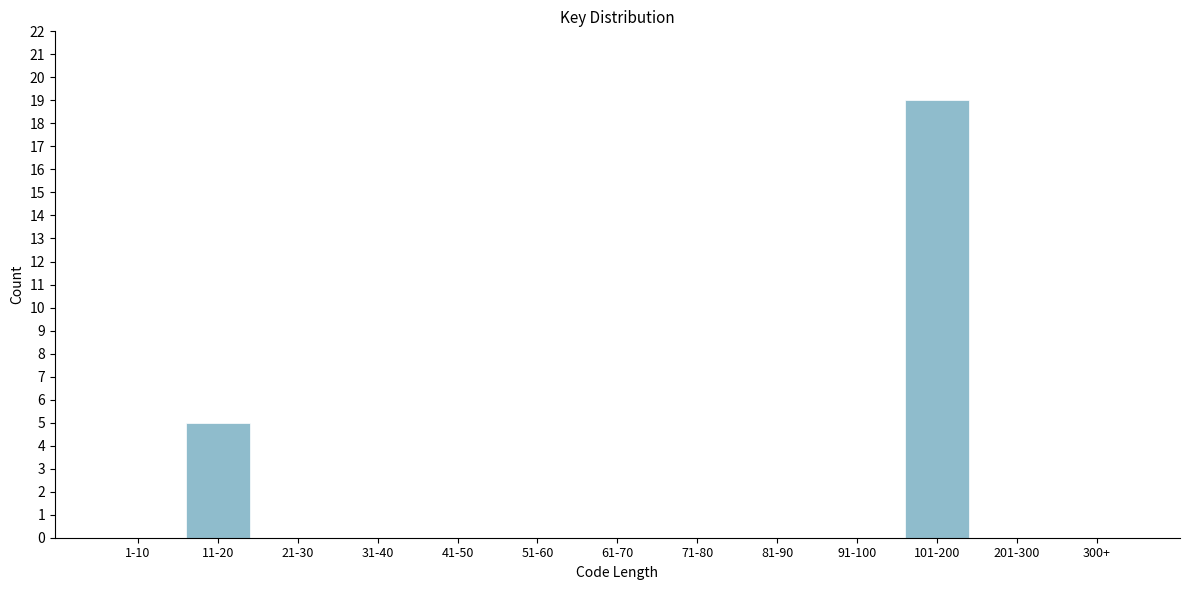

Reading right to left, list all the values displayed in this chart.

300+=0	201-300=0	101-200=19	91-100=0	81-90=0	71-80=0	61-70=0	51-60=0	41-50=0	31-40=0	21-30=0	11-20=5	1-10=0